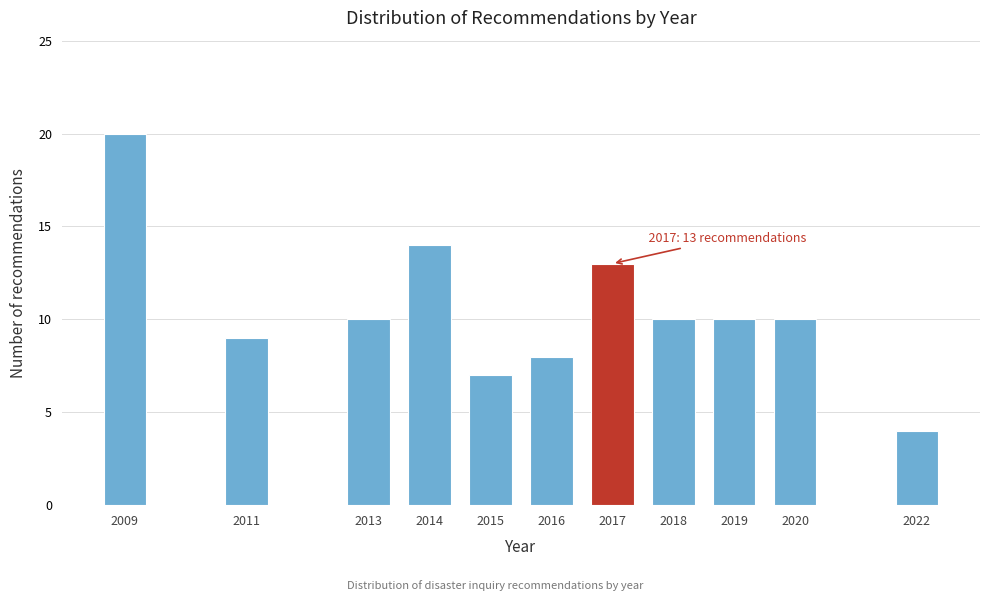

Reading left to right, list all the values displayed in this chart.

2009=20	2011=9	2013=10	2014=14	2015=7	2016=8	2017=13	2018=10	2019=10	2020=10	2022=4